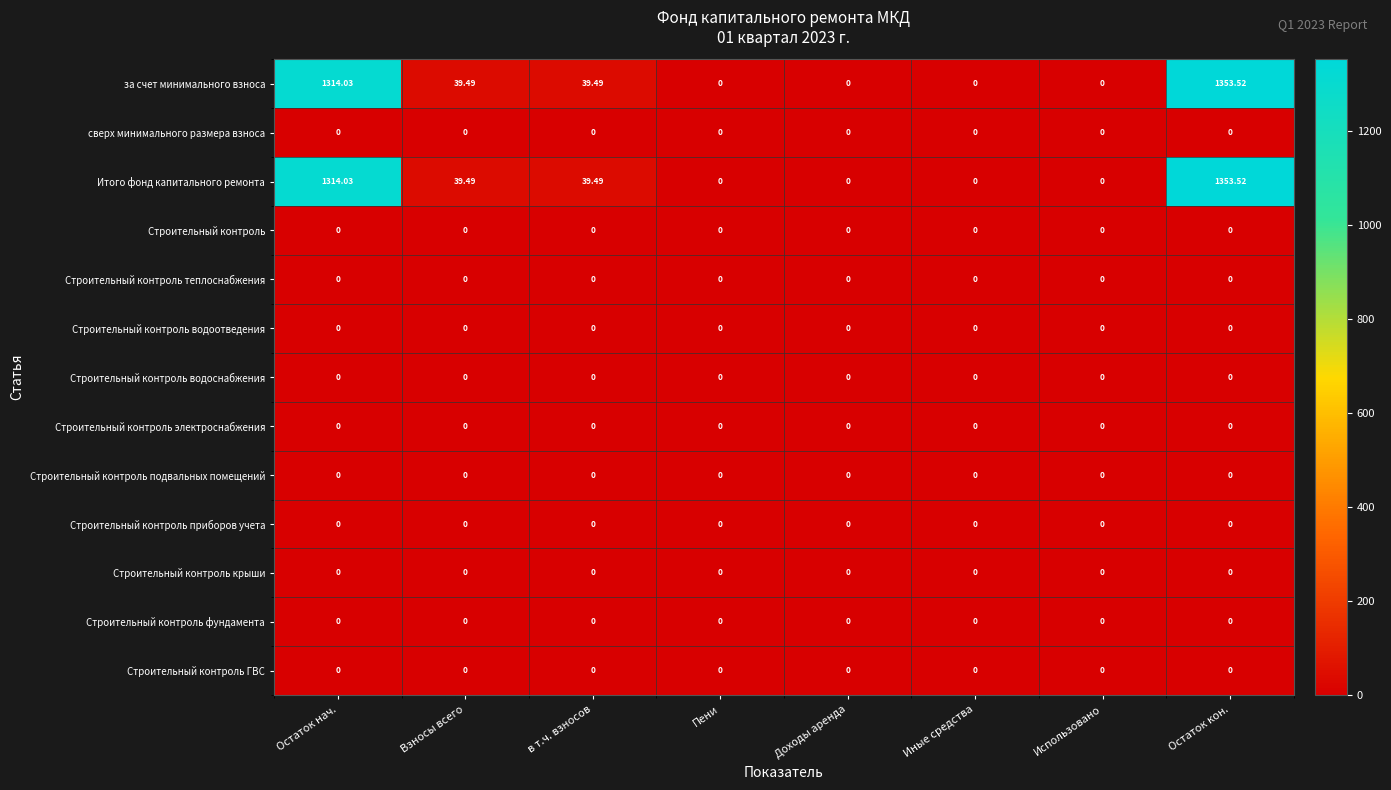

What is the total value across all series at в т.ч. взносов?

79.0